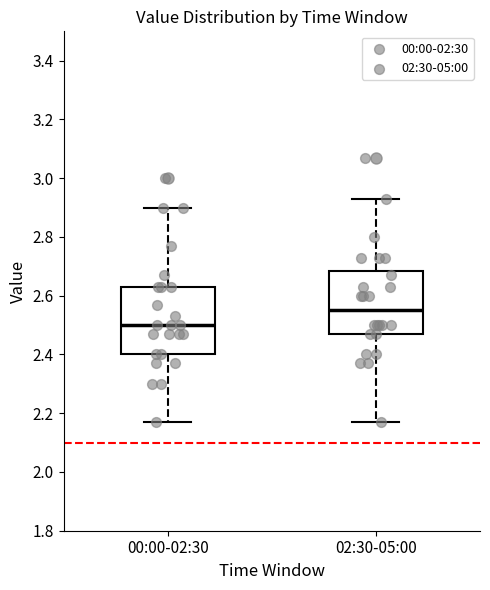

Reading left to right, transcribe this box plot: for each box, give where its median line is, the range the box spans, and where its two whiskers end, as read against the y-axis. The values are not printed on the chart, so give them approximately, as read against the axis.

00:00-02:30: median 2.50, box 2.40 to 2.64, whiskers 2.18 to 2.90
02:30-05:00: median 2.56, box 2.48 to 2.68, whiskers 2.18 to 2.94